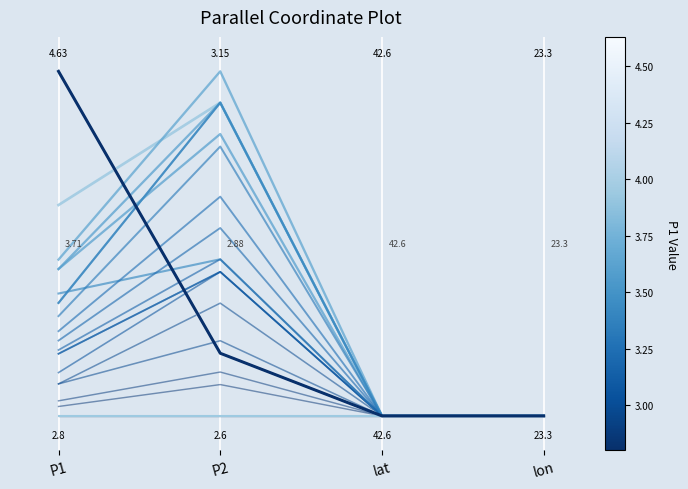

True or false: P1 (min) and P1 (max) cross at least once.

False